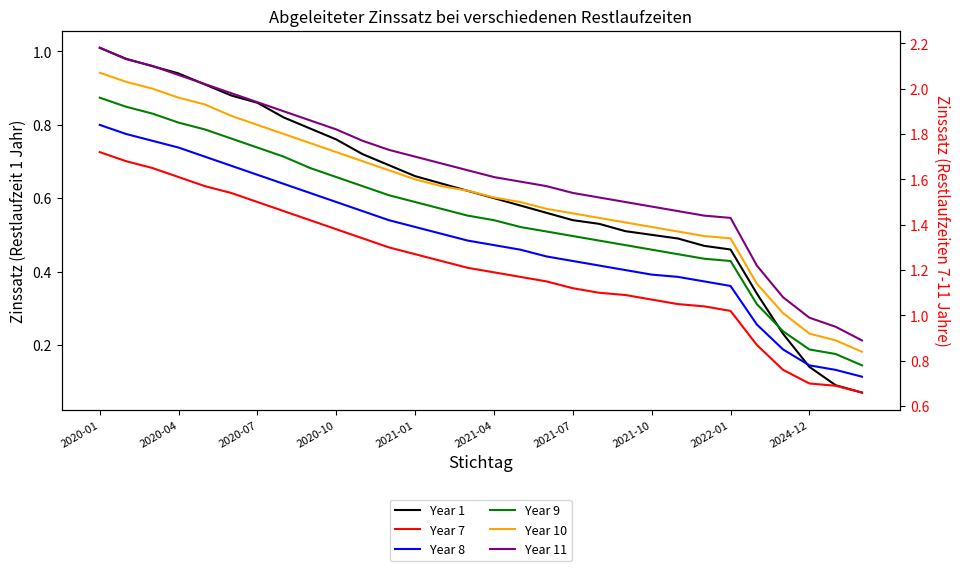

What is the maximum value shown in the chart?

2.2